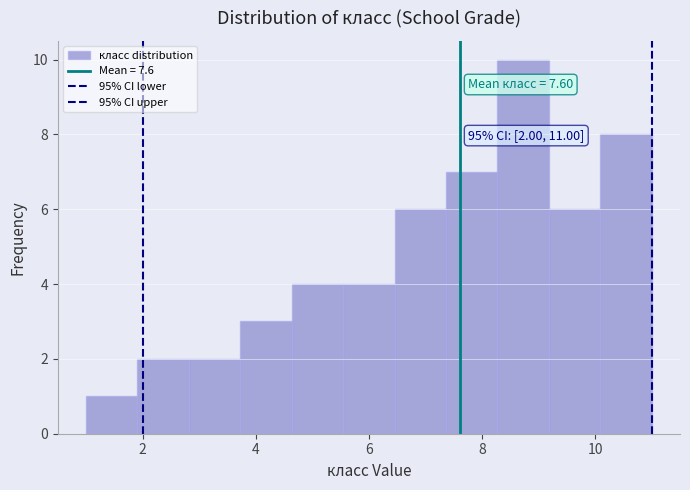

Over which range of the x-axis is the bar tallest?

8.2 to 9.2